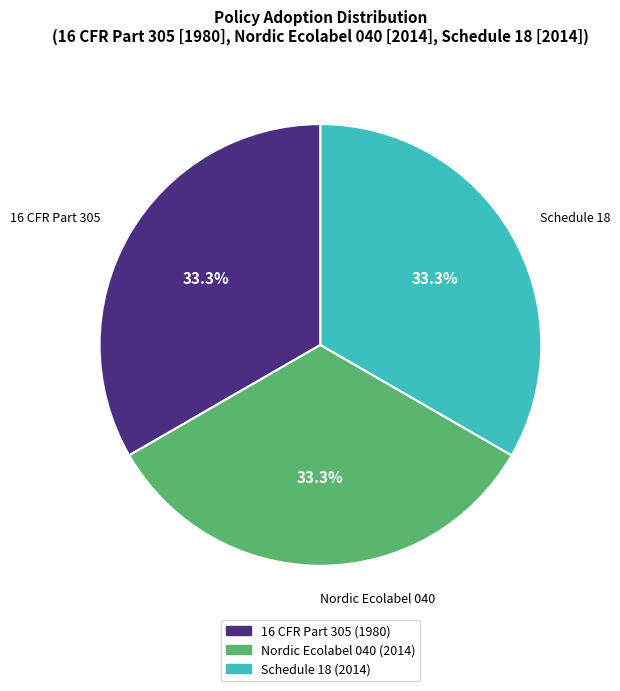

Do Nordic Ecolabel 040 and 16 CFR Part 305 together represent more than half of the pie?

Yes